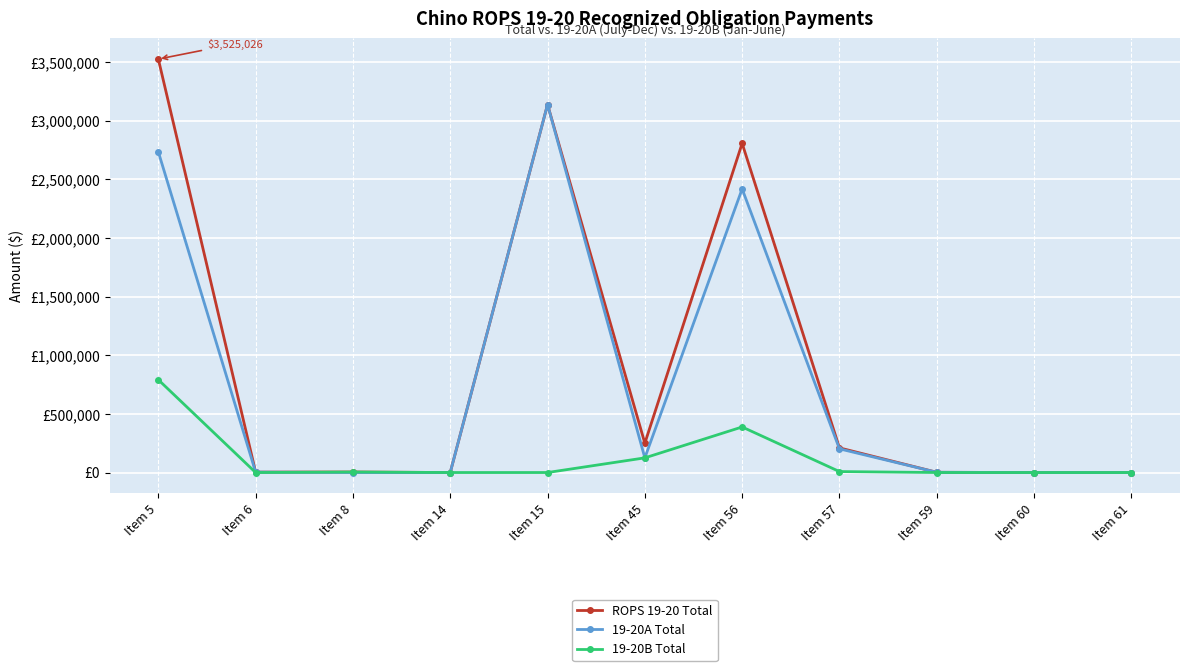

What are all the series names shown in the legend?

ROPS 19-20 Total, 19-20A Total, 19-20B Total